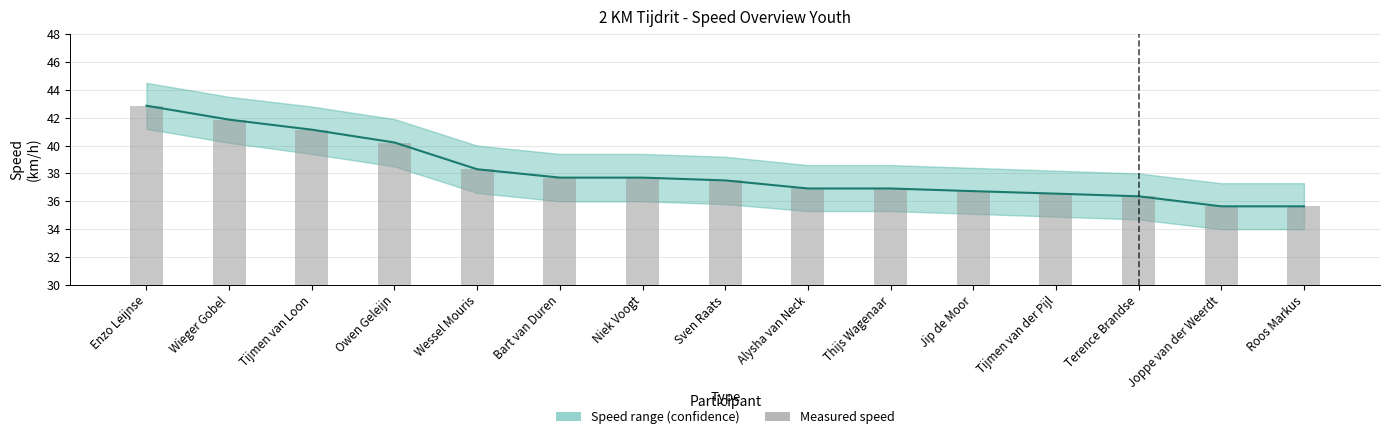

Rank the categories by Measured speed value from lowest to highest.

Joppe van der Weerdt, Roos Markus, Terence Brandse, Tijmen van der Pijl, Jip de Moor, Alysha van Neck, Thijs Wagenaar, Sven Raats, Bart van Duren, Niek Voogt, Wessel Mouris, Owen Geleijn, Tijmen van Loon, Wieger Gobel, Enzo Leijnse